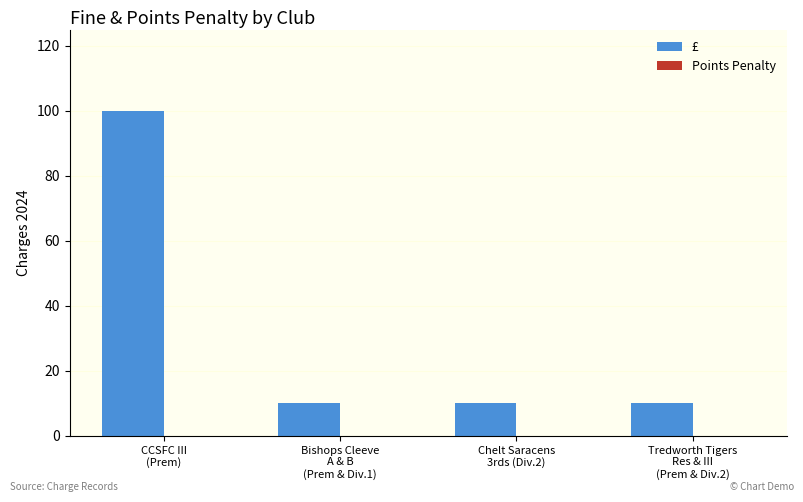

What is the value of the 3rd bar from the left?

10